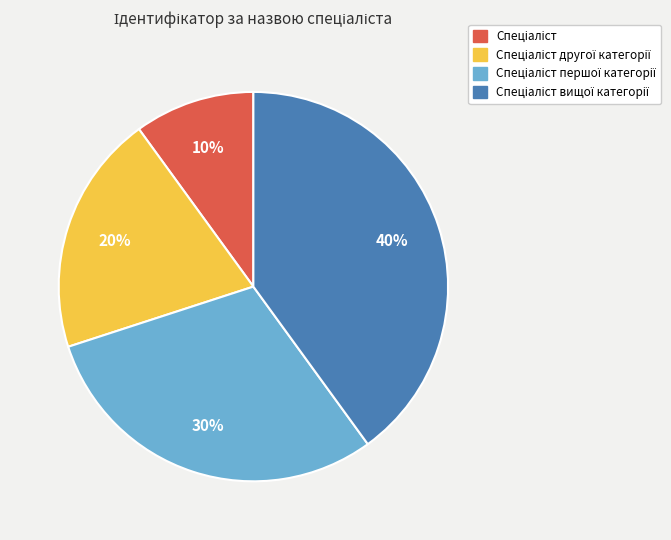

To the nearest percent, what is the average slice percentage?

25%